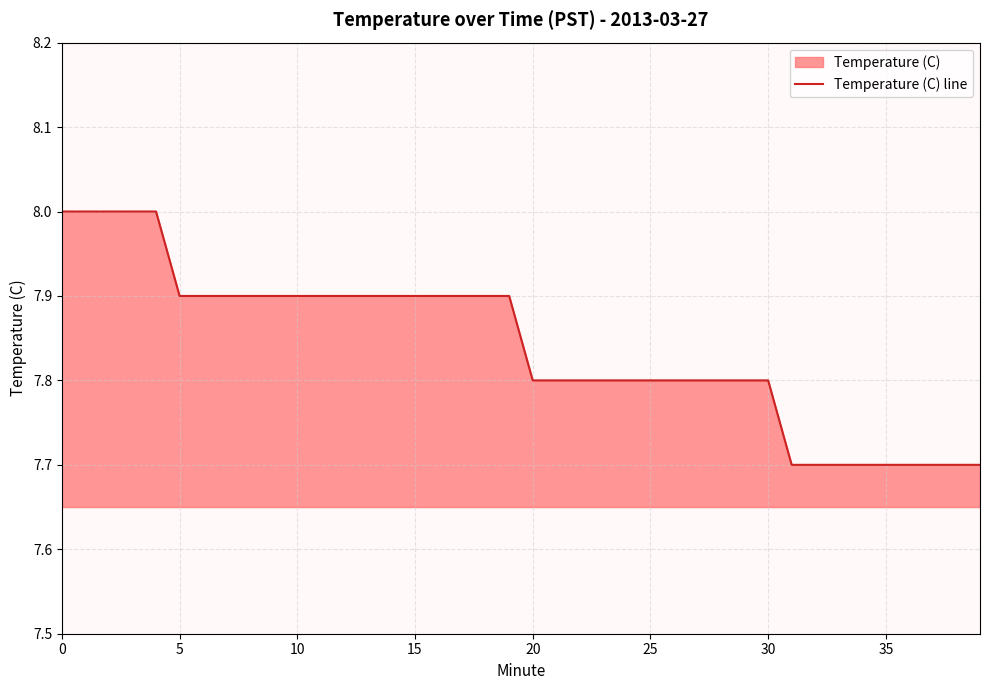

What is the difference between the values at 11 and 26?

0.1